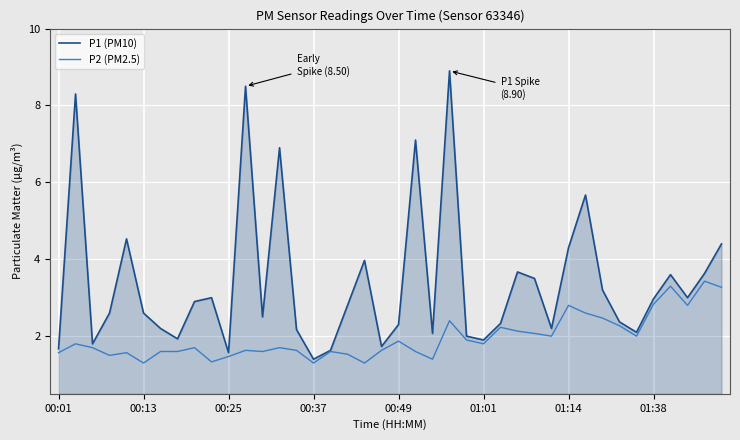

Which series has the largest range (max minus min)?

P1 (PM10)